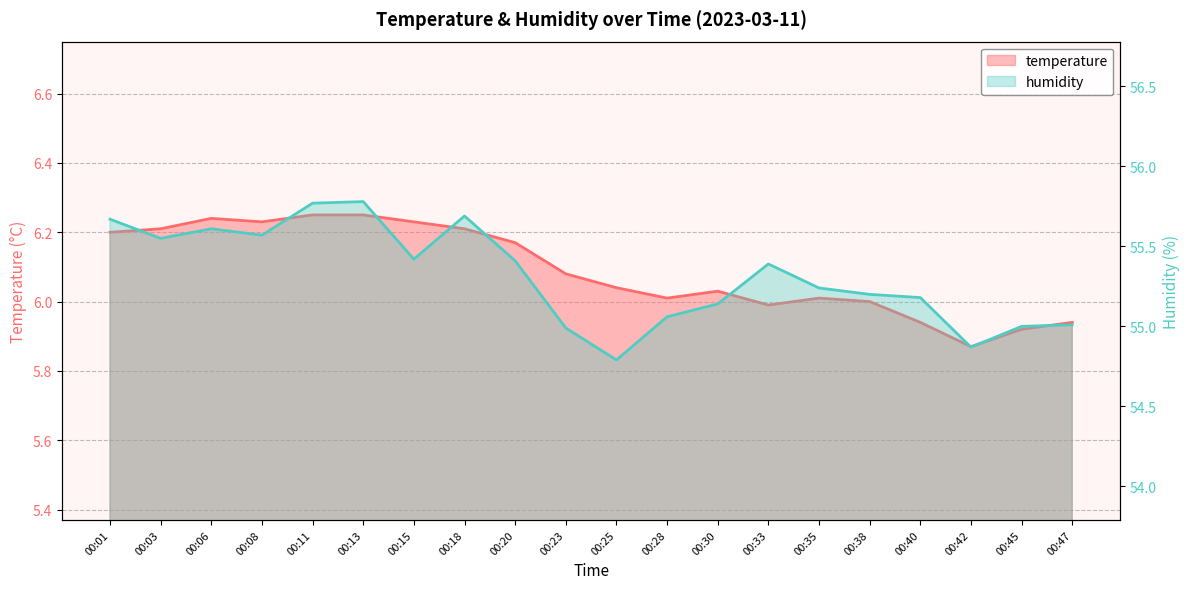

What is the approximate value of temperature at 00:47?

5.9